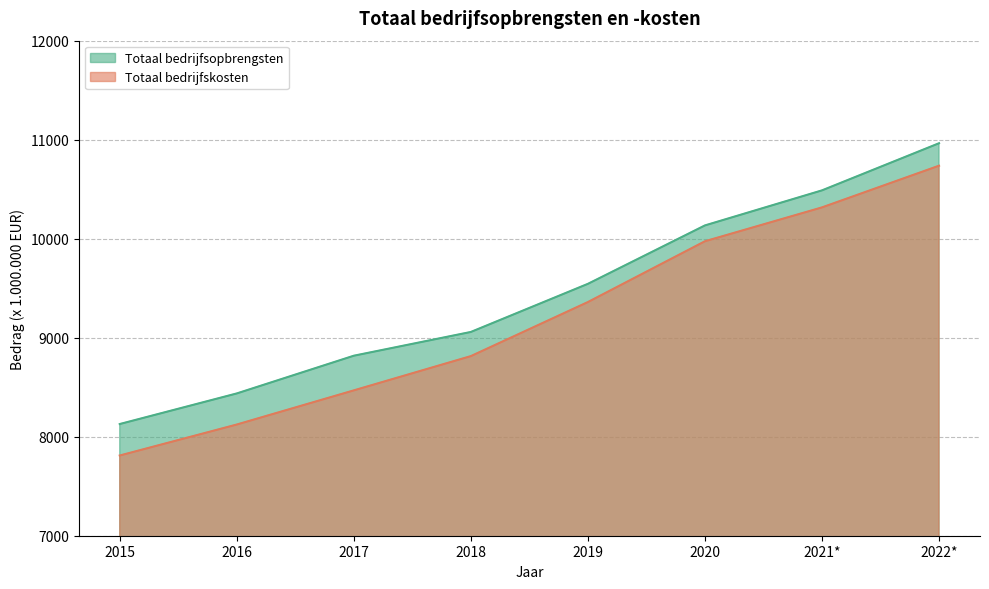

Rank the series at 2018 from lowest to highest value.

Totaal bedrijfskosten, Totaal bedrijfsopbrengsten